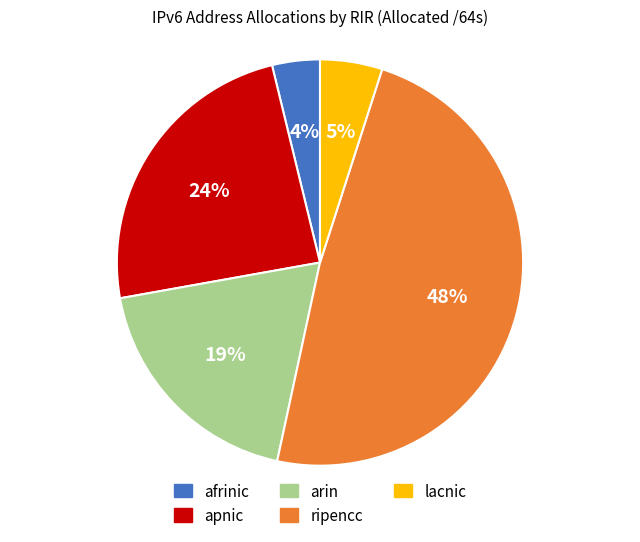

Which has a higher value, apnic or ripencc?

ripencc